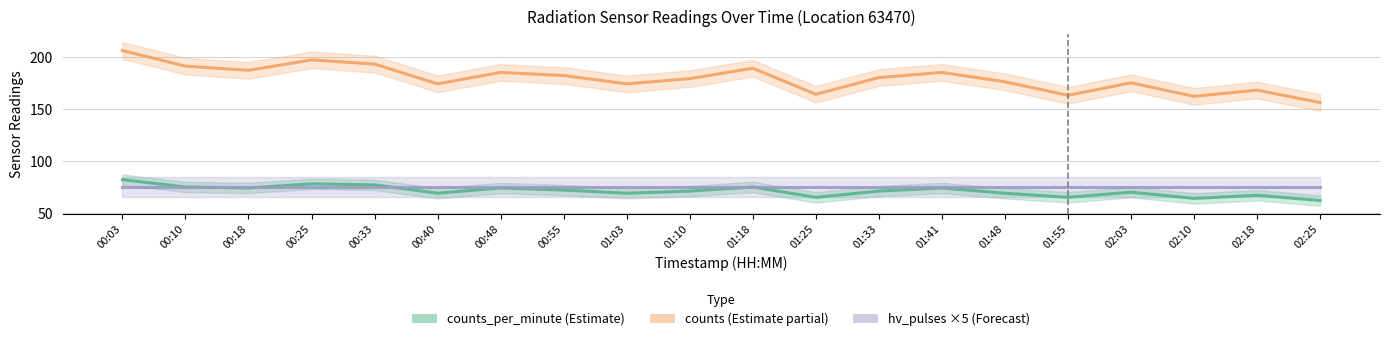

Is it true that counts_per_minute equals 119 at 00:18?

False